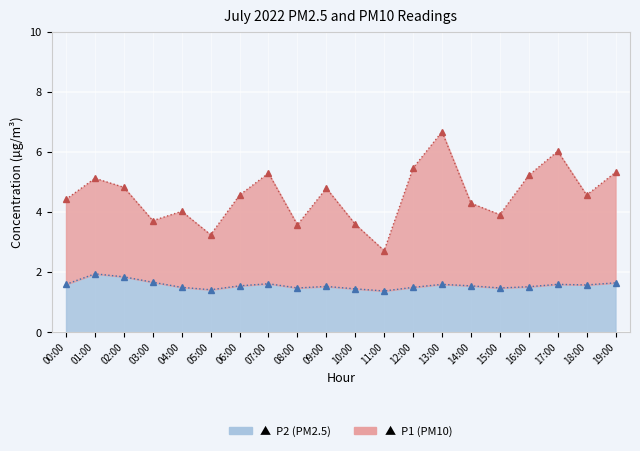

What is the lowest value of the P2 series?

1.4